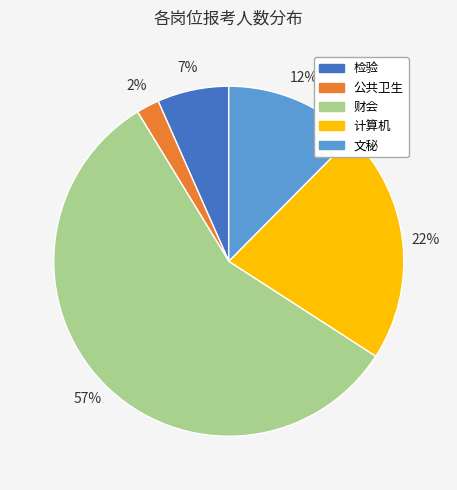

Which category has the biggest portion of the pie?

财会